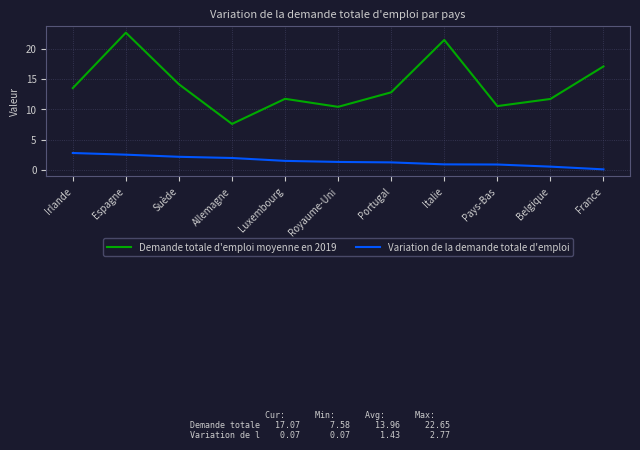

What is the difference between the maximum and minimum values in the Variation de la demande totale d'emploi series?

2.7